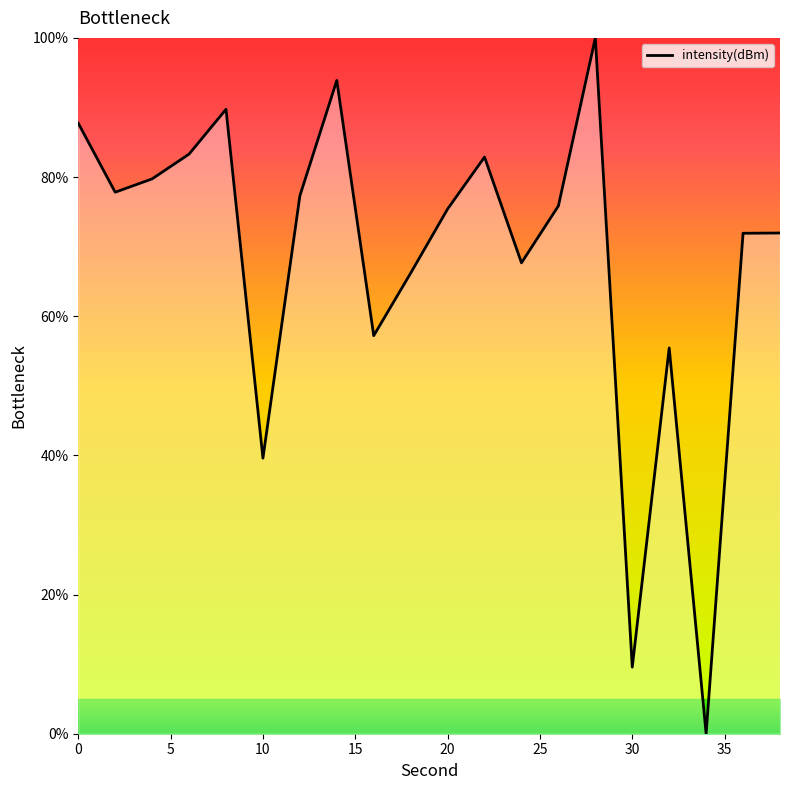

True or false: there are more than 1 points higher than both neighbors.

True